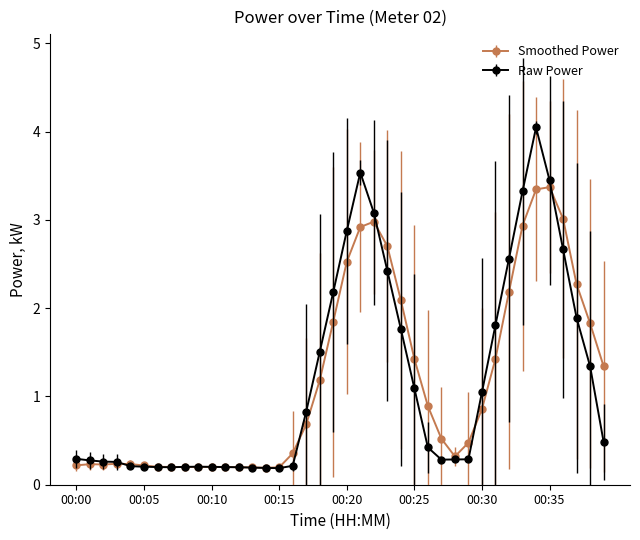

What is the maximum value shown in the chart?

4.0